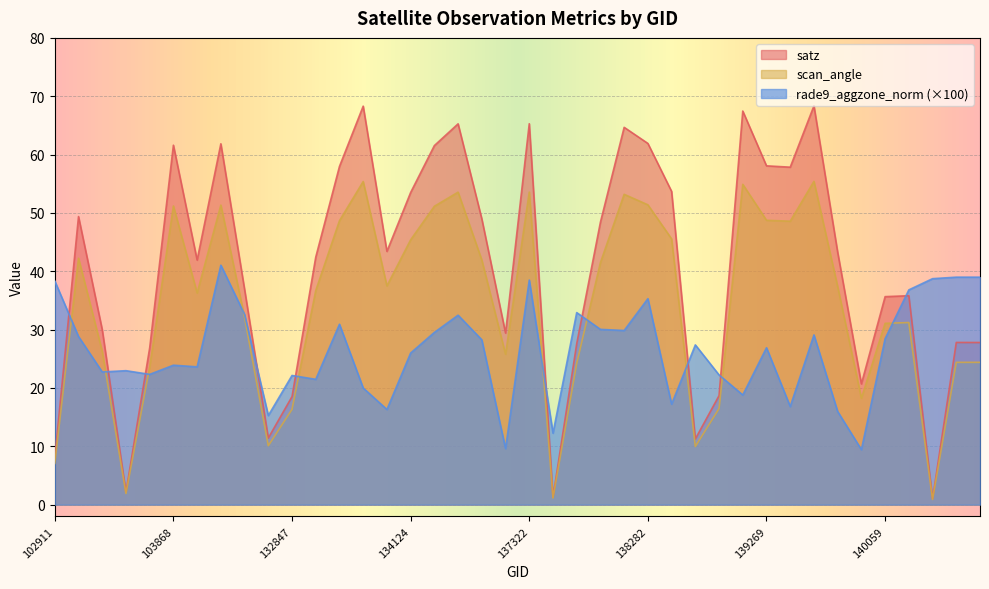

Is it true that scan_angle equals 36.7 at 133027?

True